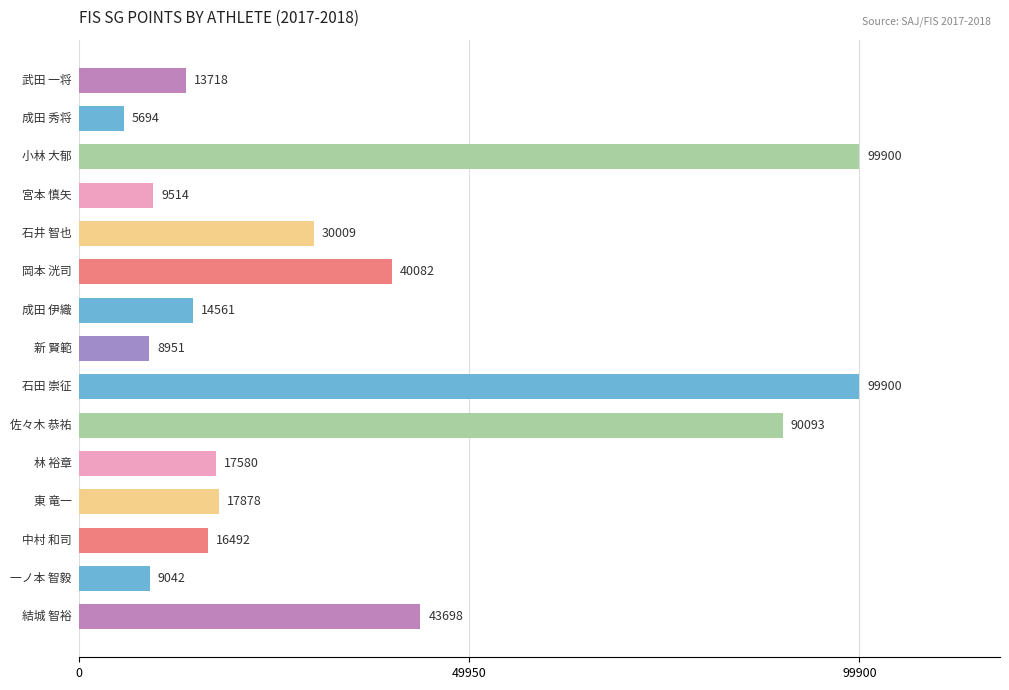

What is the maximum value shown in the chart?

99900